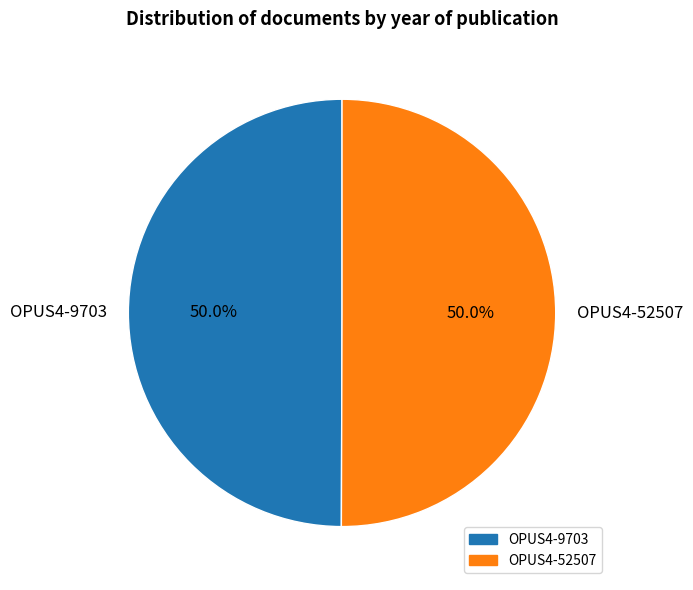

How much of the chart is everything except OPUS4-52507?

50.0%